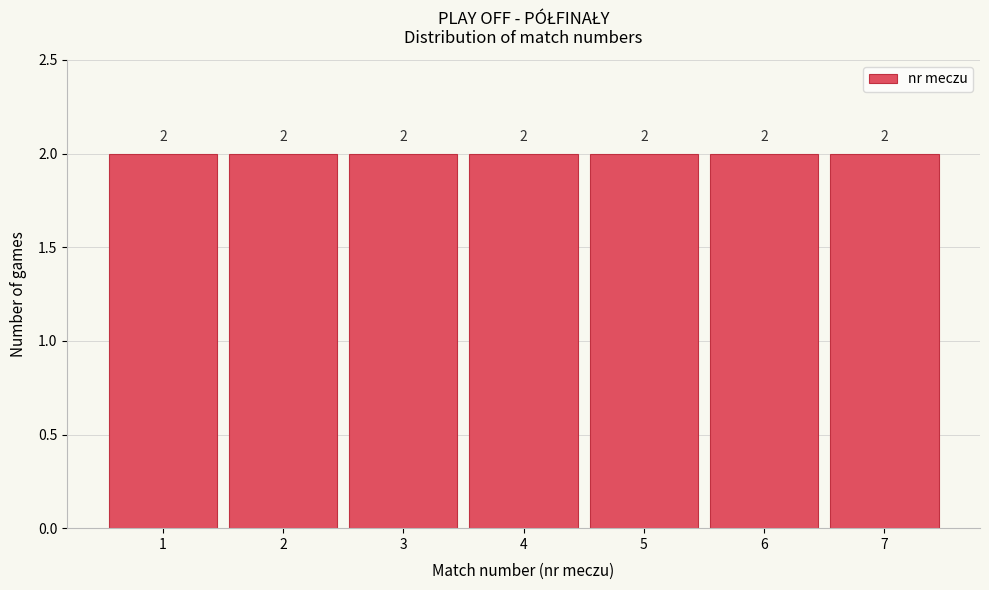

Reading left to right, list every bar in this chart as the range it spans on the x-axis followed by its height.

0.5 to 1.5: 2
1.5 to 2.5: 2
2.5 to 3.5: 2
3.5 to 4.5: 2
4.5 to 5.5: 2
5.5 to 6.5: 2
6.5 to 7.5: 2